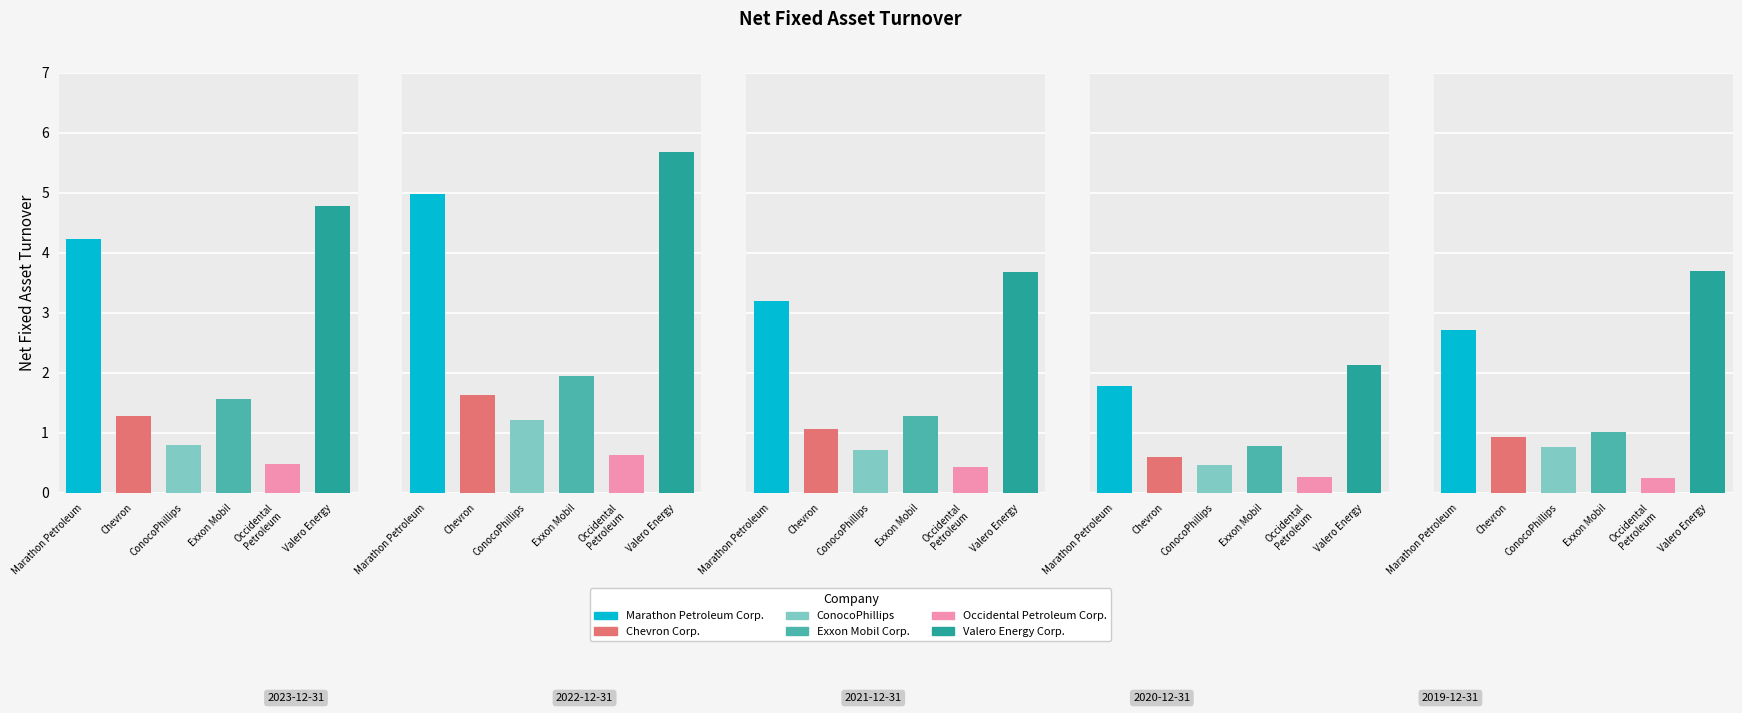

What is the value of the Marathon Petroleum Corp. bar at the 4th from the left?

1.8